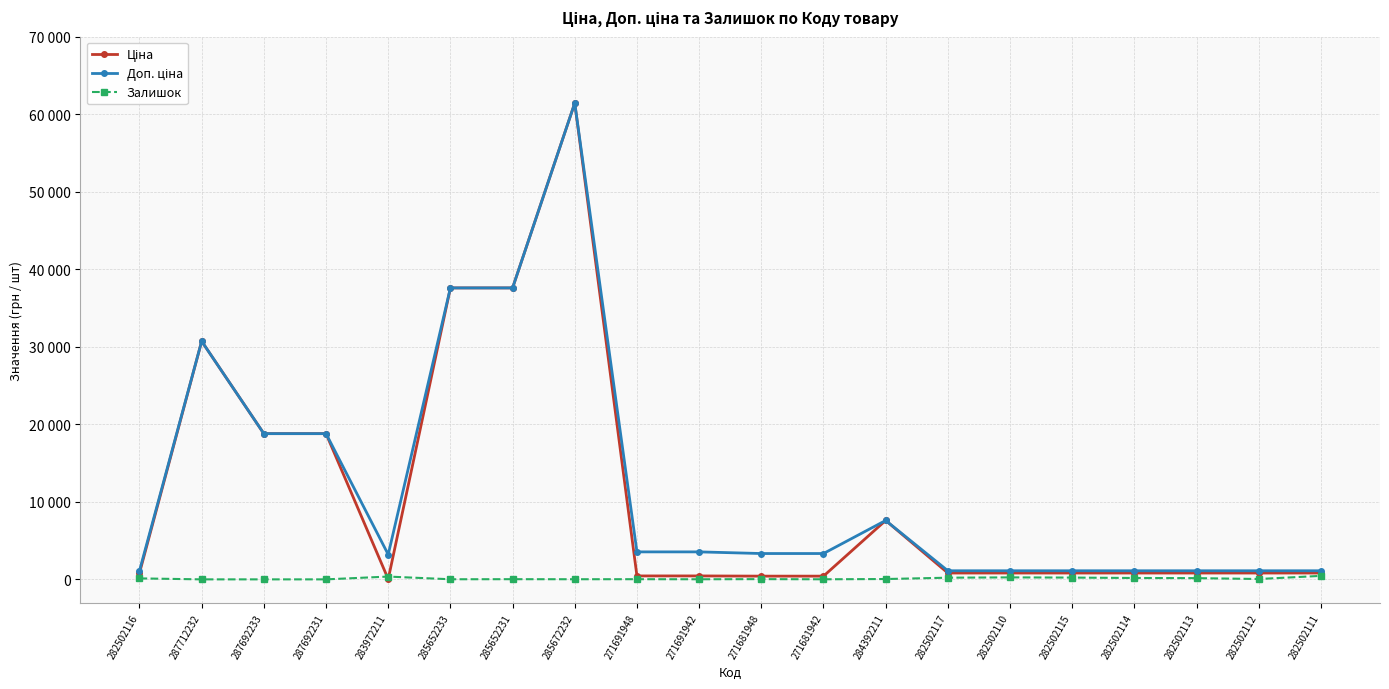

Does the chart have visible grid lines?

Yes